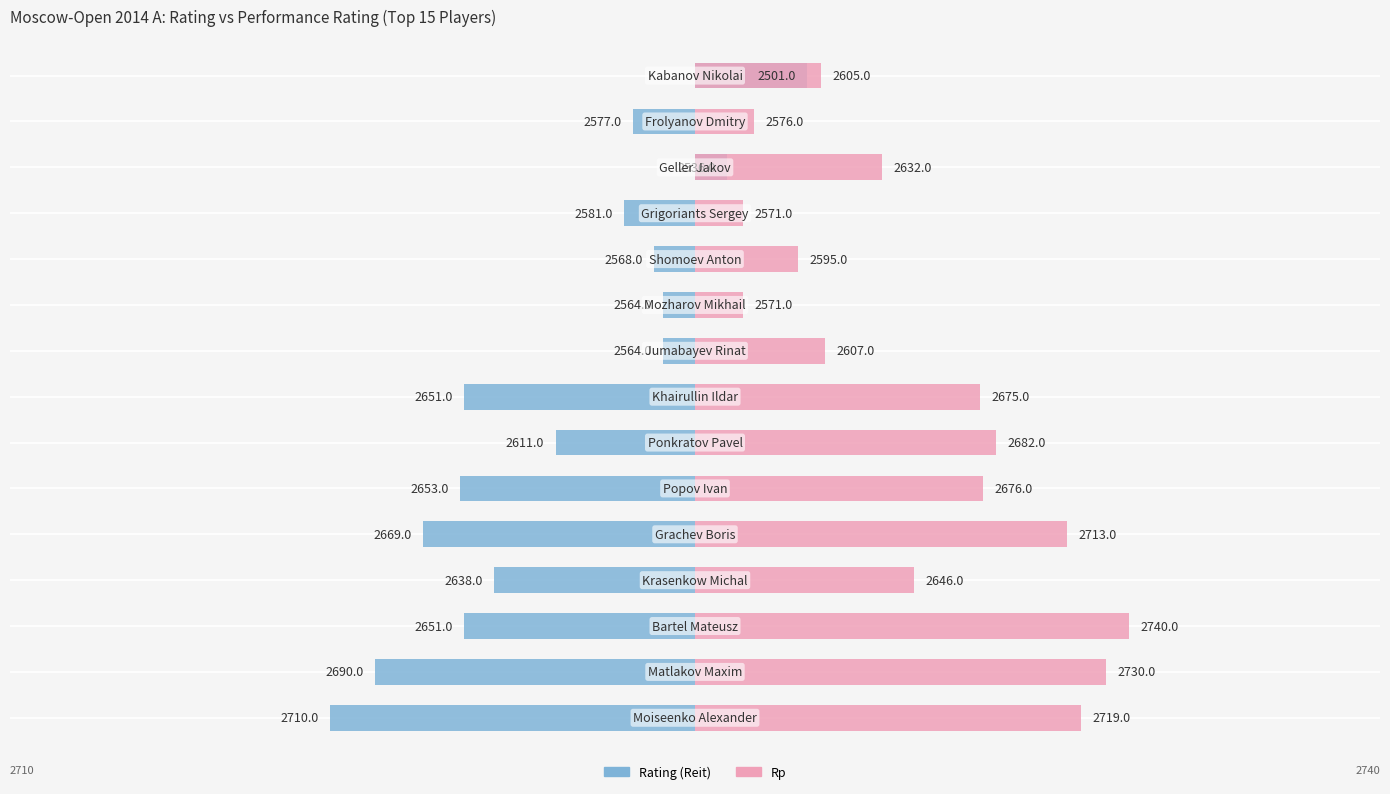

How many categories are shown in the chart?

15